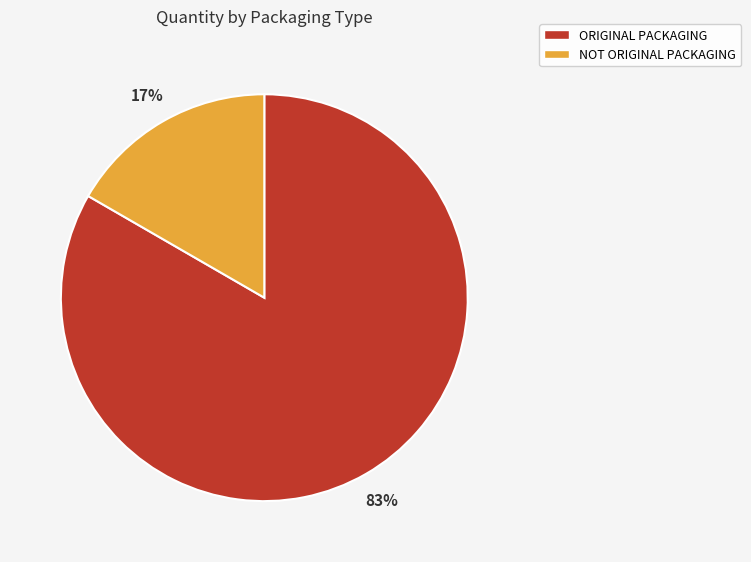

How many slices are in this pie chart?

2